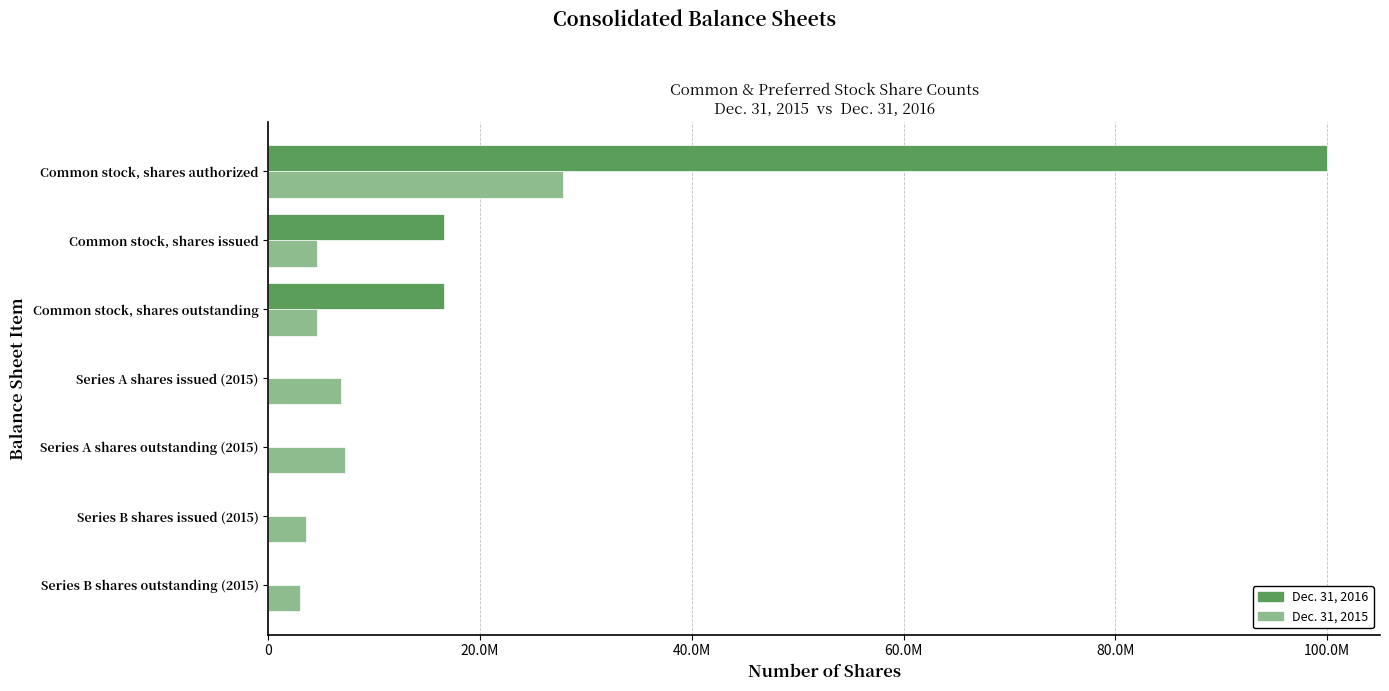

What are all the series names shown in the legend?

Dec. 31, 2016, Dec. 31, 2015